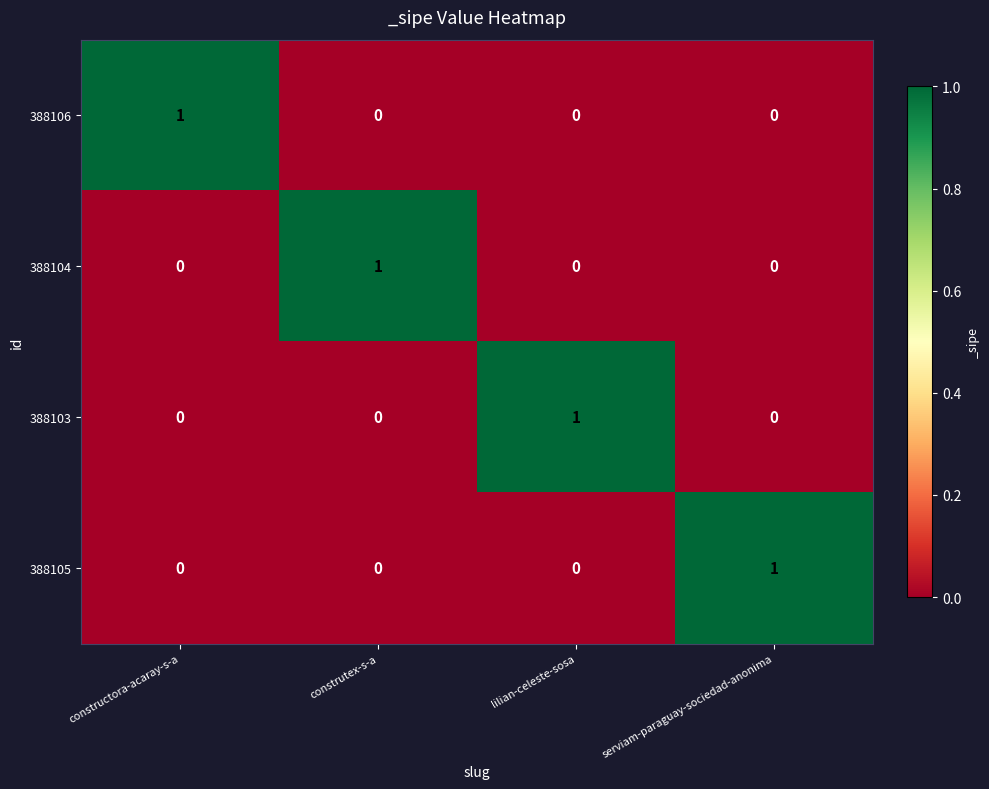

Is it true that 388105 equals 1 at lilian-celeste-sosa?

False